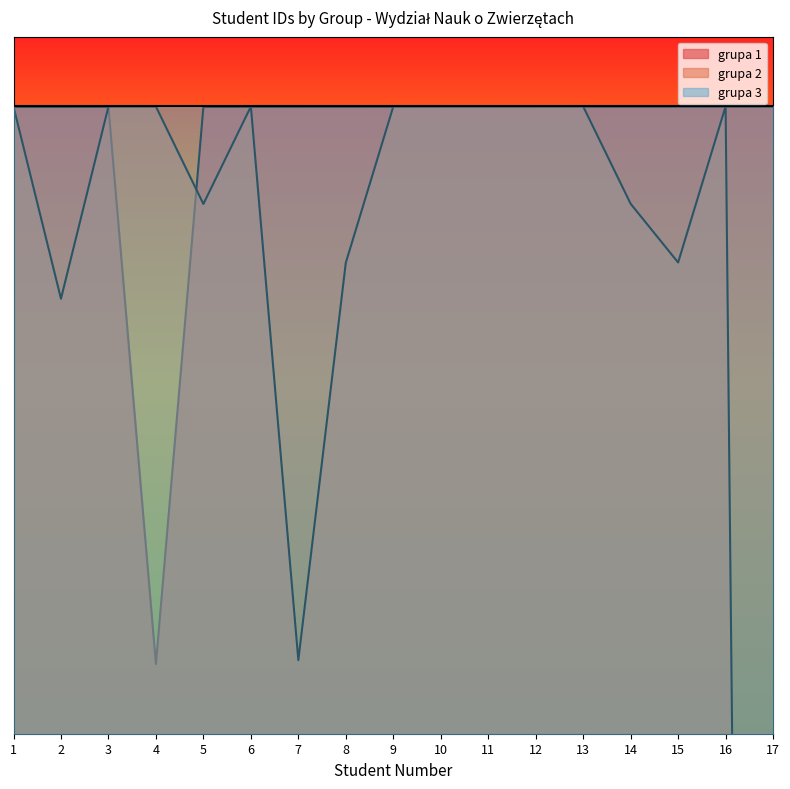

How many lines are shown in the chart?

2